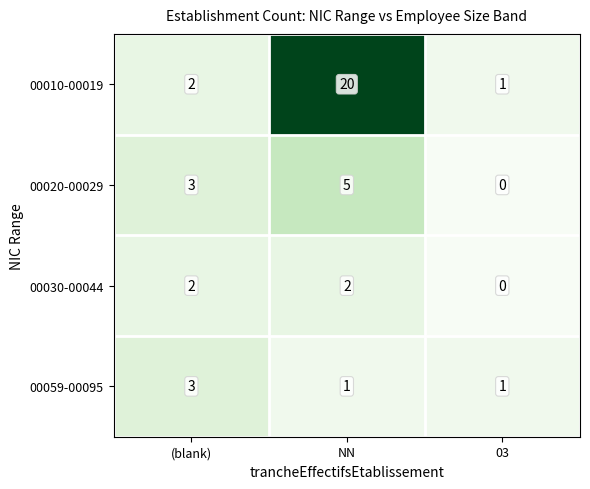

At how many categories does at least one series exceed 13?

1